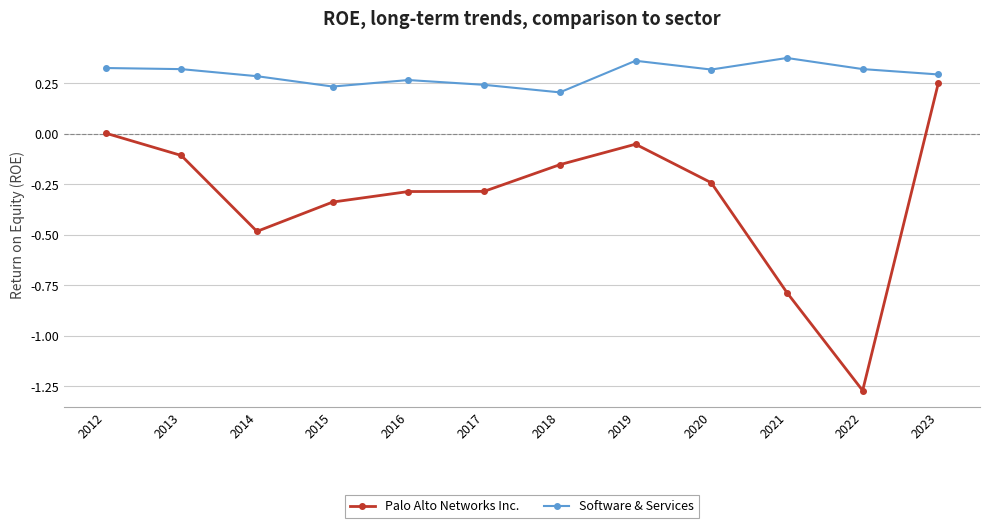

The Software & Services series shows 0.3 at 2020. True or false?

True